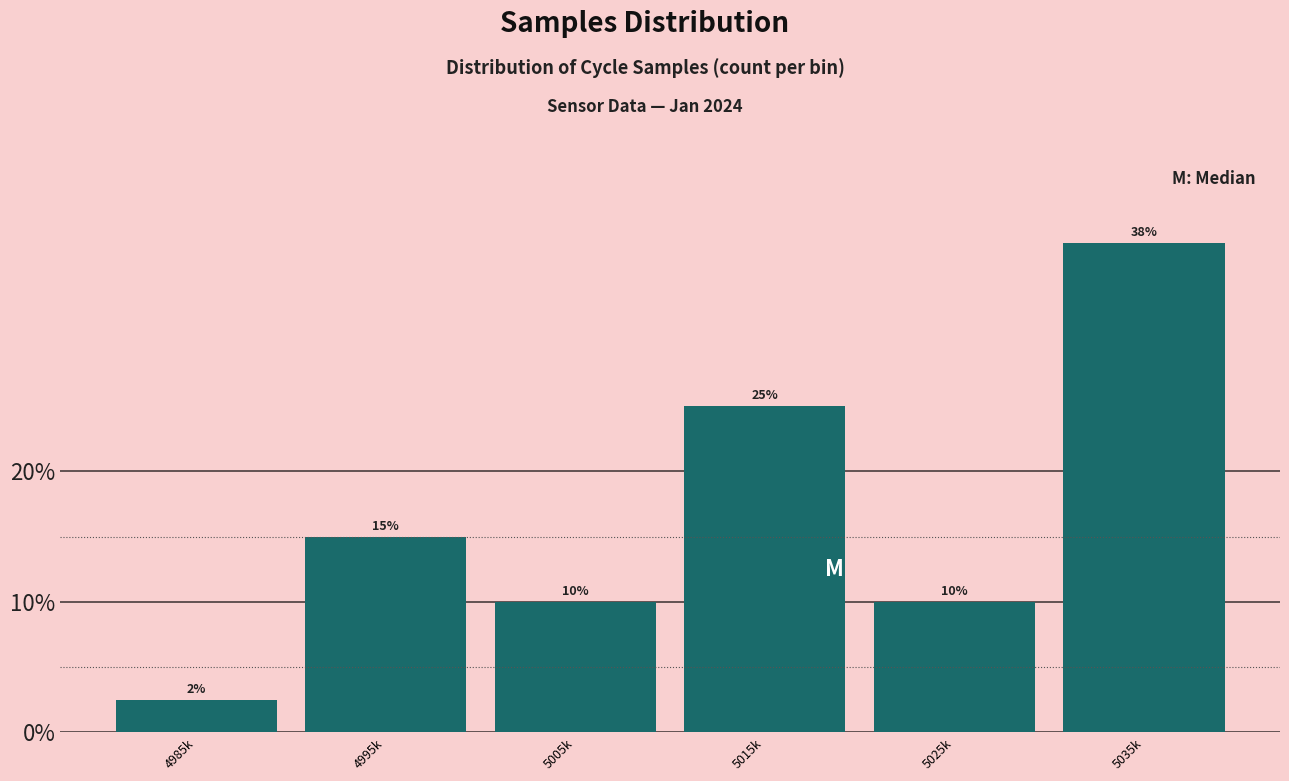

Between 5025k and 5035k, which is larger?

5035k